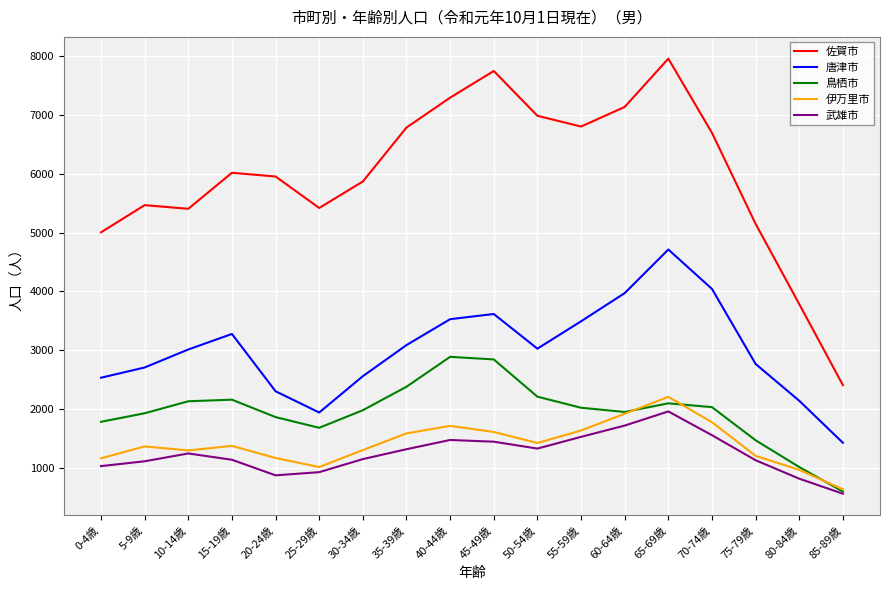

What is the difference between the maximum and minimum values in the 武雄市 series?

1398